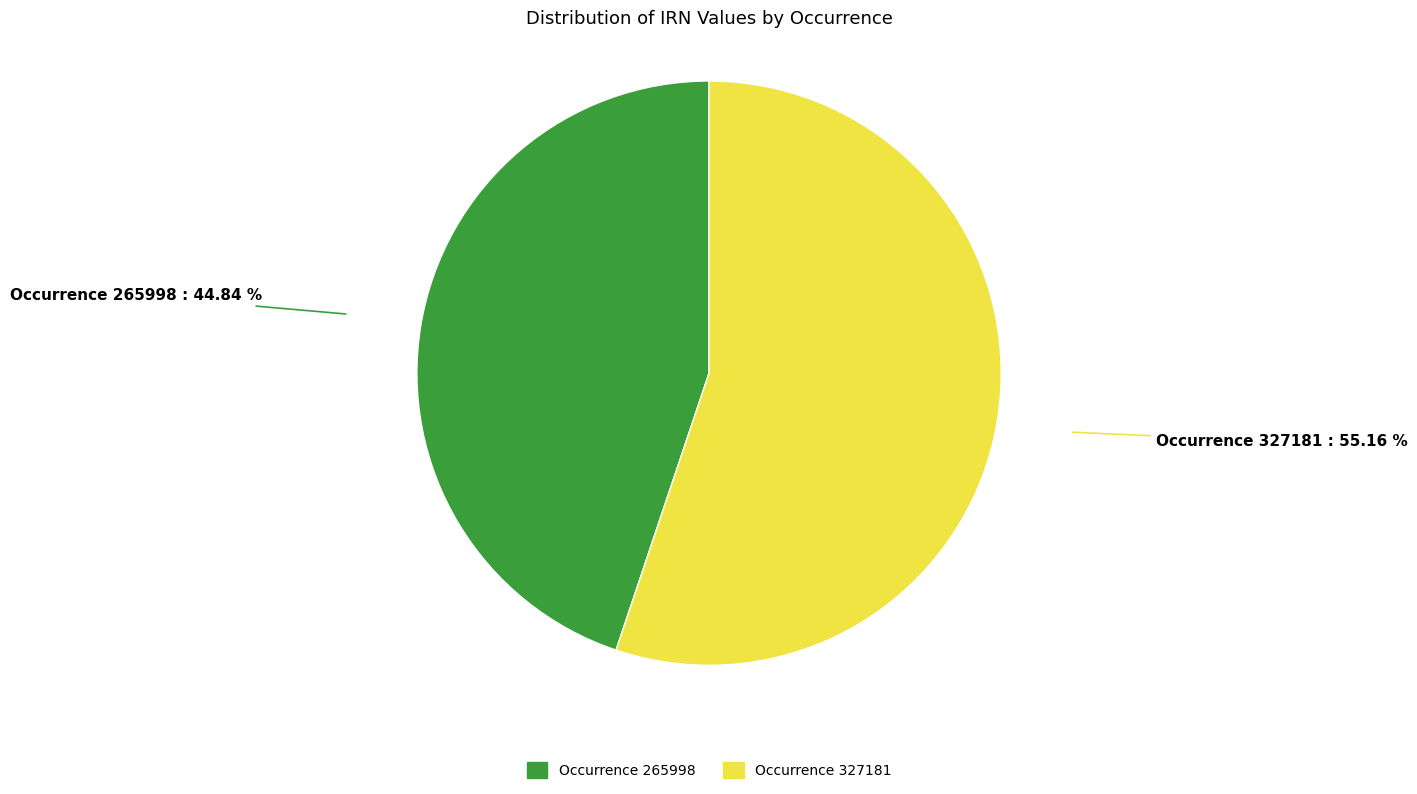

Which slice is the smallest?

Occurrence 265998